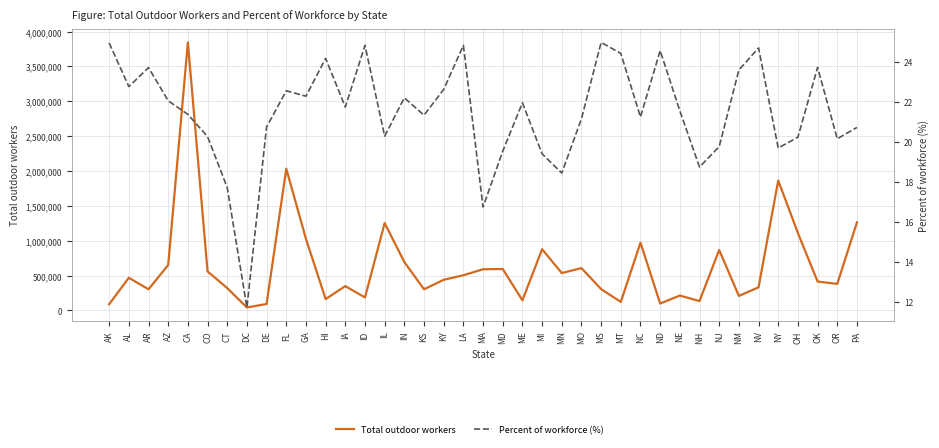

What is the label of the 12th point from the right?

NC